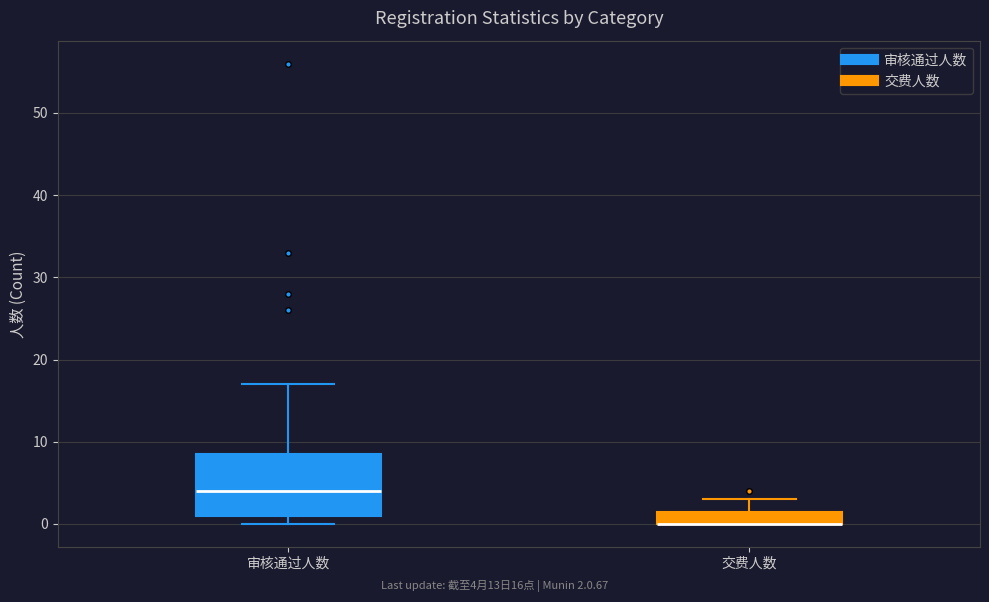

Where does the upper whisker of the box for 审核通过人数 end on the y-axis? The values are not printed on the chart, so give them approximately, as read against the axis.

17